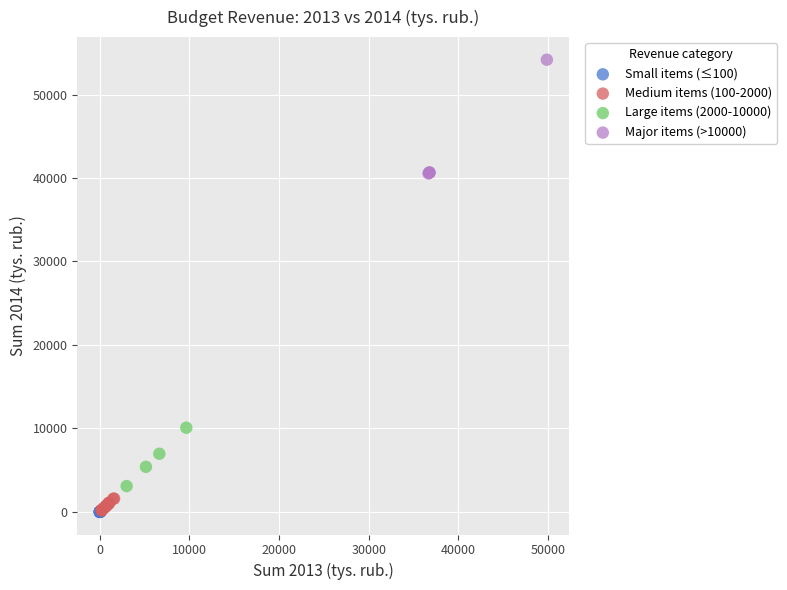

Which series reaches the maximum Y coordinate?

Major items (>10000)